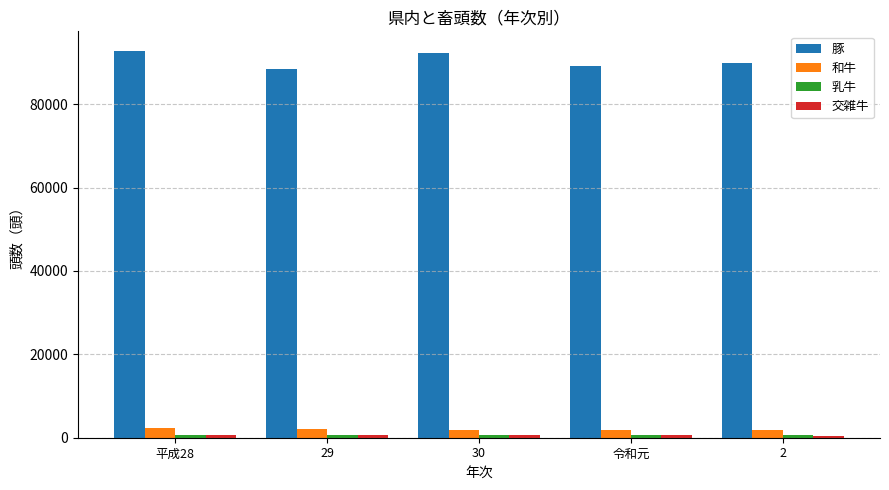

How many distinct data groups are displayed?

4